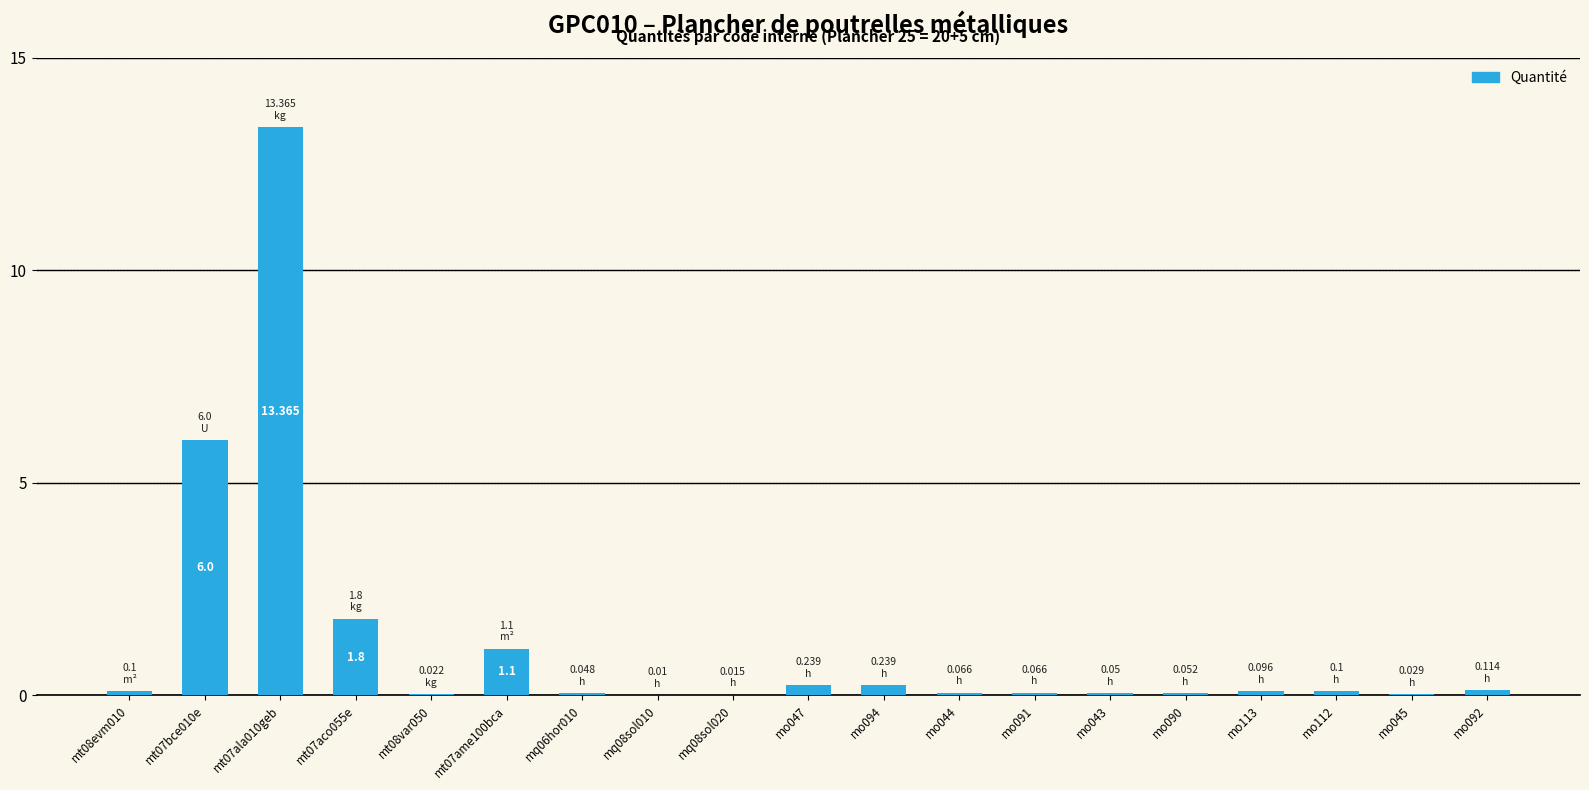

Are the bars grouped side by side (vs. stacked)?

No